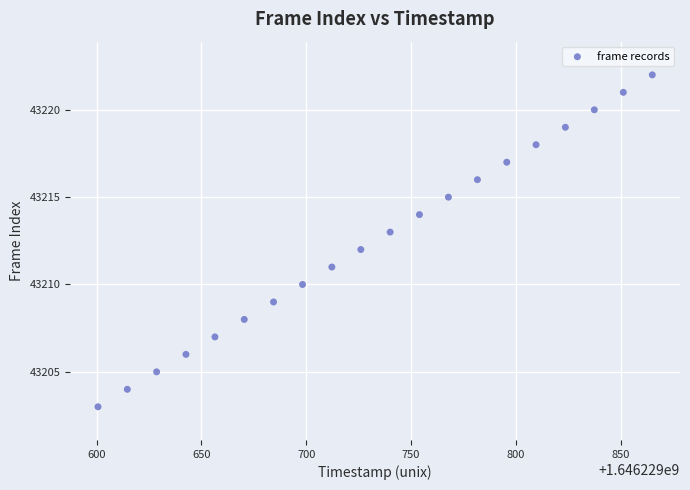

What is the range of Y values (max minus min)?

19